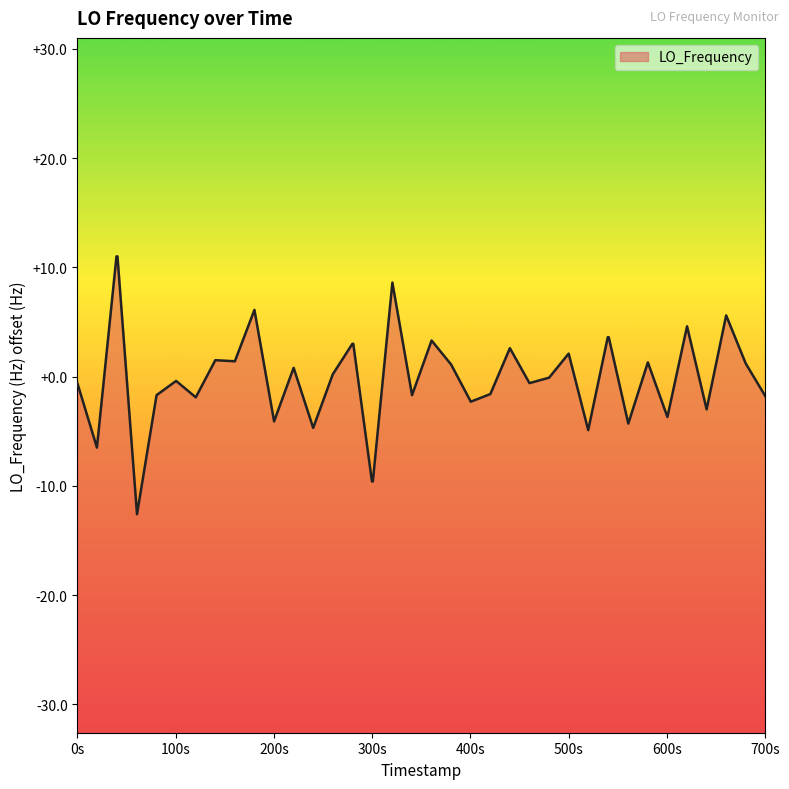

How many data points are less than 0?

20